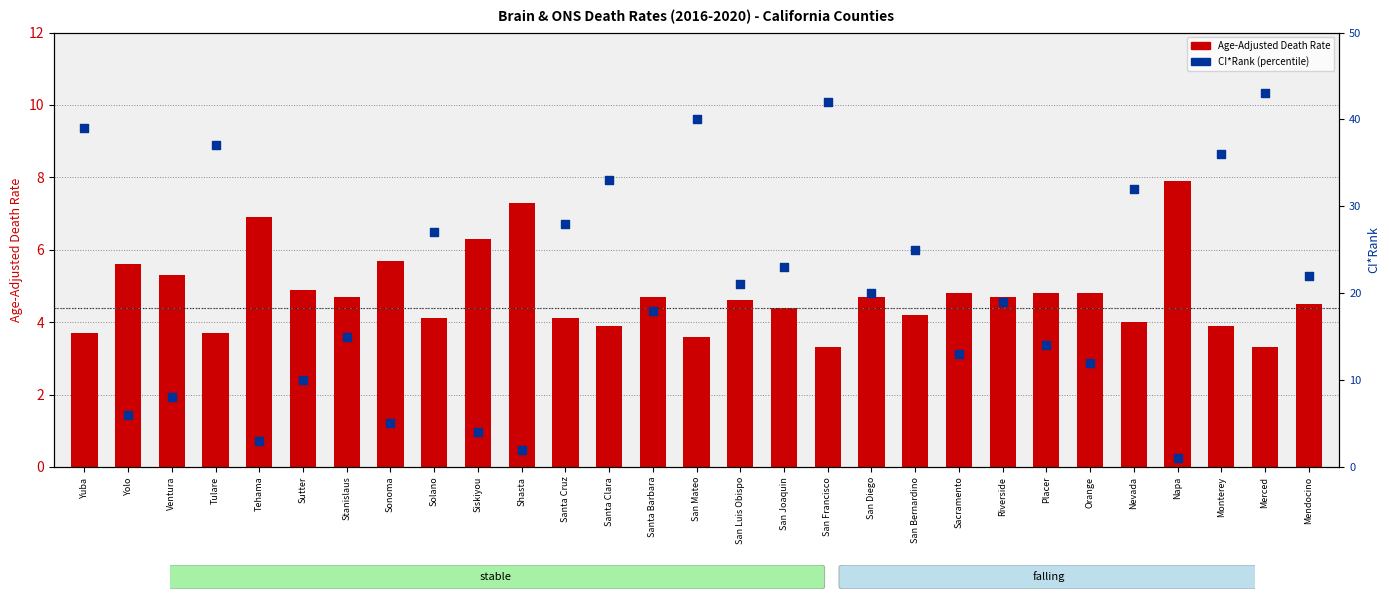

Which series has the largest Y range (max minus min)?

CI Rank (lower = higher rate)